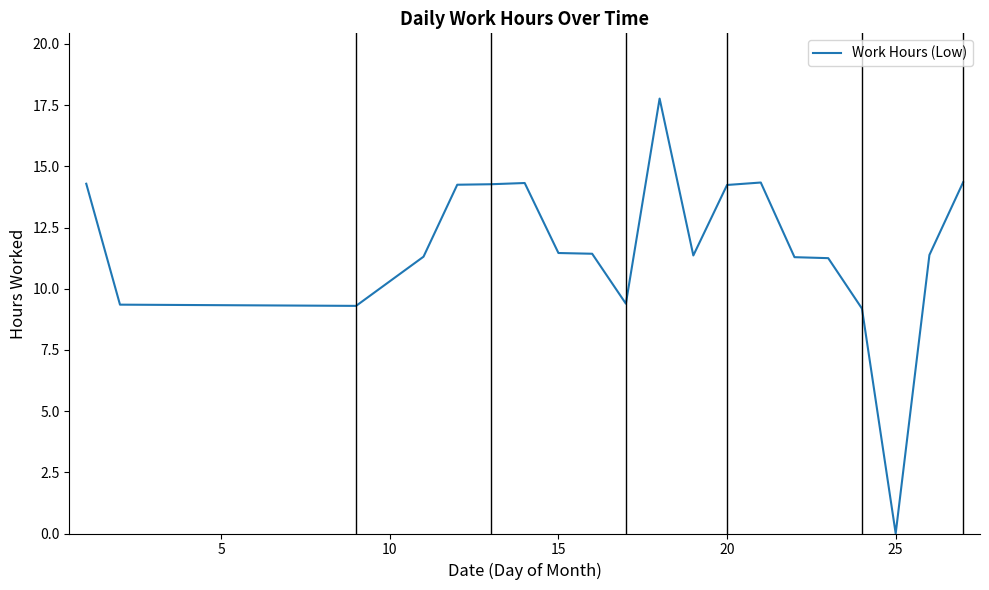

What is the greatest value displayed?

17.8